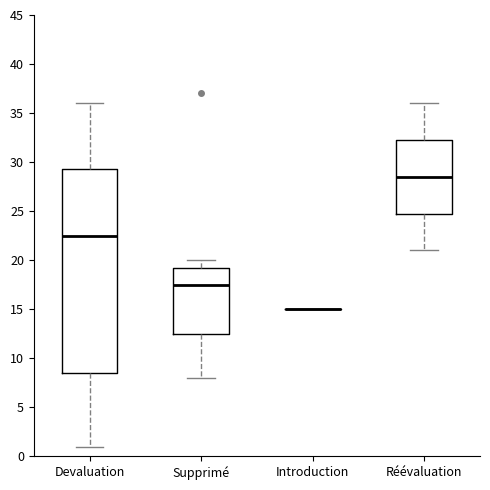

Comparing the boxes themselves (not the whiskers), which one is the tallest?

Devaluation